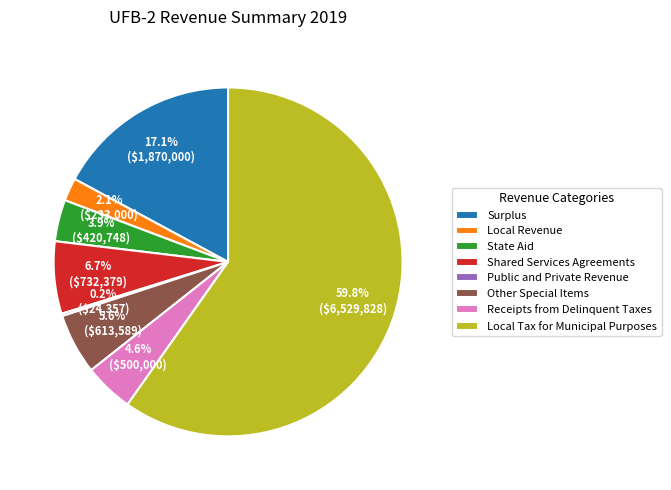

What is the largest slice in the pie chart?

Local Tax for Municipal Purposes